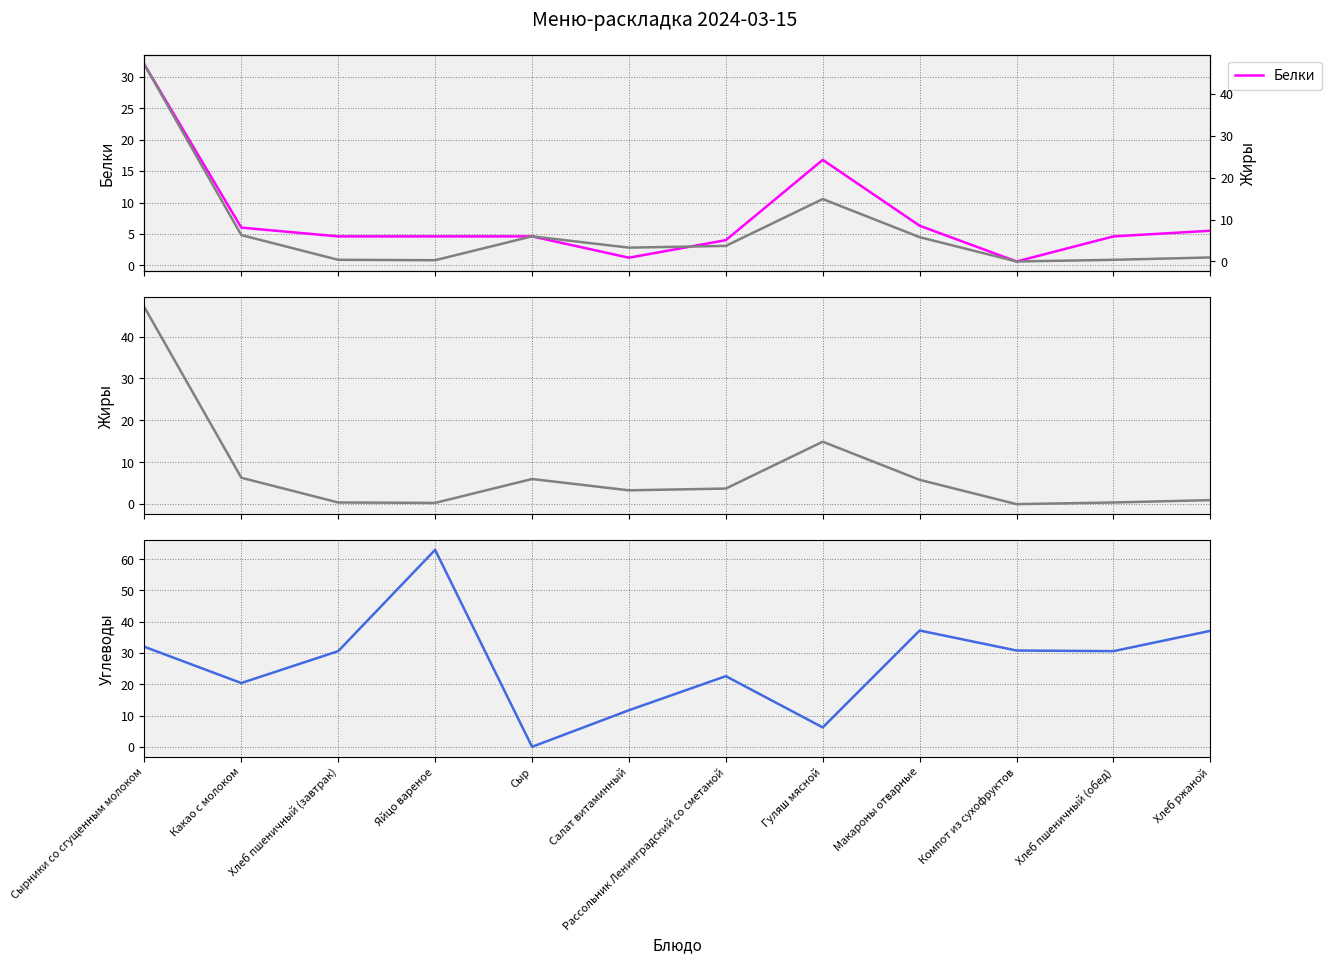

Reading left to right, extract all data points from this chart.

Белки: Сырники со сгущенным молоком=32.0	Какао с молоком=6.0	Хлеб пшеничный (завтрак)=4.6	Яйцо вареное=4.6	Сыр=4.6	Салат витаминный=1.2	Рассольник Ленинградский со сметаной=4.0	Гуляш мясной=16.8	Макароны отварные=6.3	Компот из сухофруктов=0.6	Хлеб пшеничный (обед)=4.6	Хлеб ржаной=5.5
Жиры: Сырники со сгущенным молоком=47.0	Какао с молоком=6.3	Хлеб пшеничный (завтрак)=0.4	Яйцо вареное=0.3	Сыр=6.0	Салат витаминный=3.3	Рассольник Ленинградский со сметаной=3.7	Гуляш мясной=14.9	Макароны отварные=5.8	Компот из сухофруктов=0.0	Хлеб пшеничный (обед)=0.4	Хлеб ржаной=1.0
Углеводы: Сырники со сгущенным молоком=32.0	Какао с молоком=20.4	Хлеб пшеничный (завтрак)=30.6	Яйцо вареное=63.0	Сыр=0.0	Салат витаминный=11.7	Рассольник Ленинградский со сметаной=22.6	Гуляш мясной=6.2	Макароны отварные=37.2	Компот из сухофруктов=30.8	Хлеб пшеничный (обед)=30.6	Хлеб ржаной=37.1